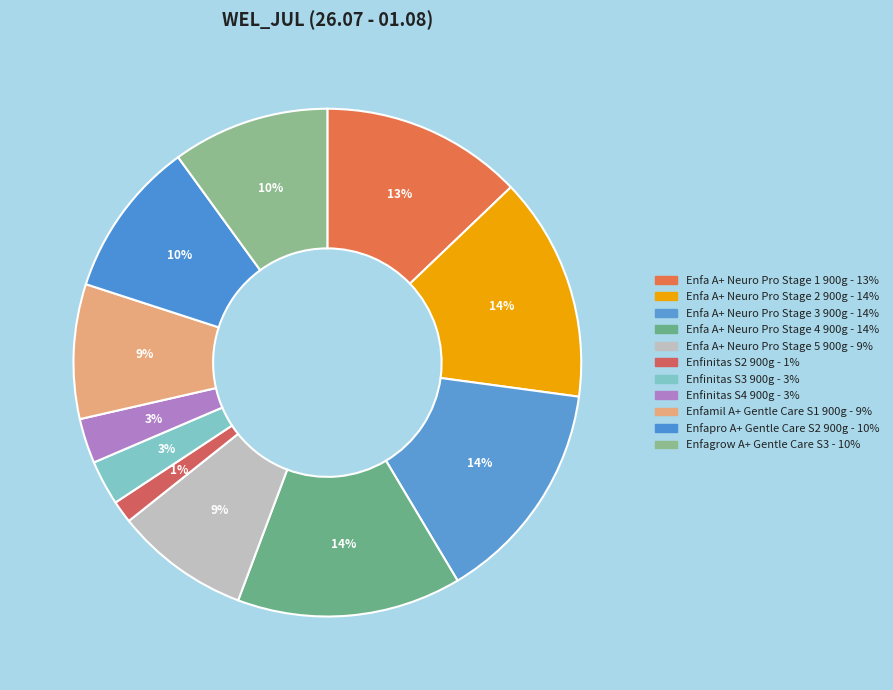

To the nearest percent, what portion does Enfa A+ Neuro Pro Stage 1 900g represent?

13%